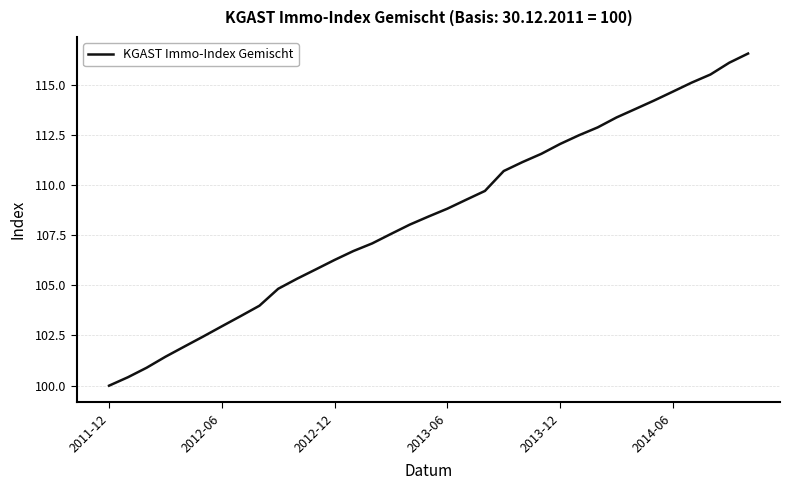

What is the difference between the maximum and minimum values?

16.5